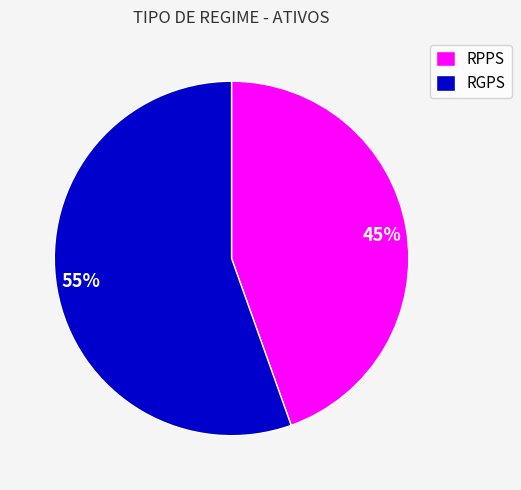

To the nearest percent, what is the average slice percentage?

50%